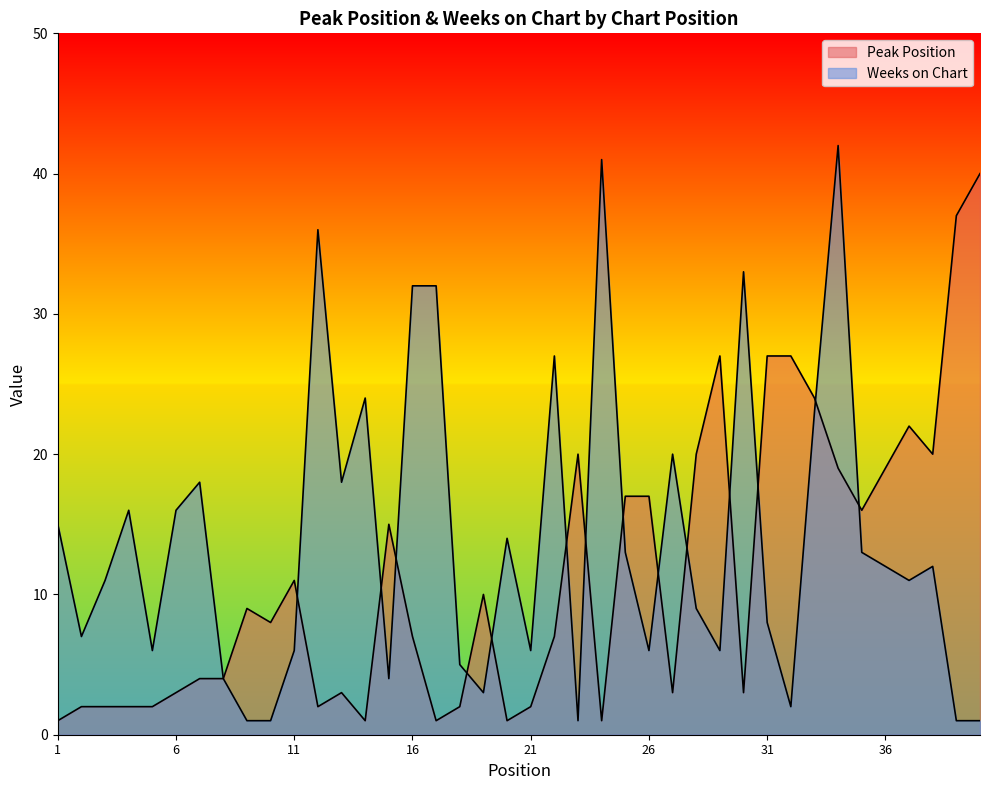

Reading right to left, transcribe all the data shown in this chart.

Peak Position: 40	37	20	22	19	16	19	24	27	27	3	27	20	3	17	17	1	20	7	2	1	10	2	1	7	15	1	3	2	11	8	9	4	4	3	2	2	2	2	1
Weeks on Chart: 1	1	12	11	12	13	42	23	2	8	33	6	9	20	6	13	41	1	27	6	14	3	5	32	32	4	24	18	36	6	1	1	4	18	16	6	16	11	7	15